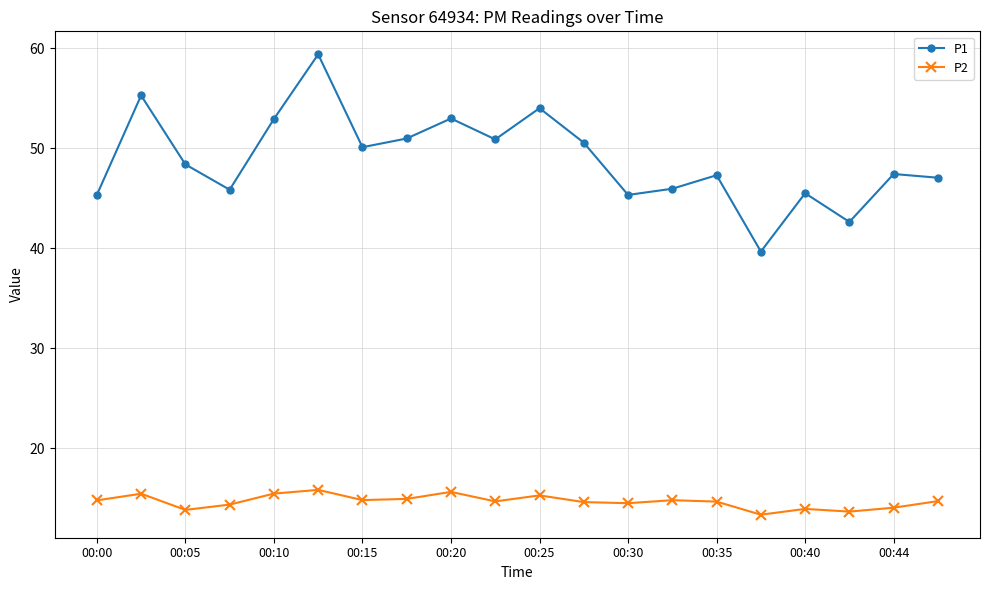

At how many categories does at least one series exceed 26?

20